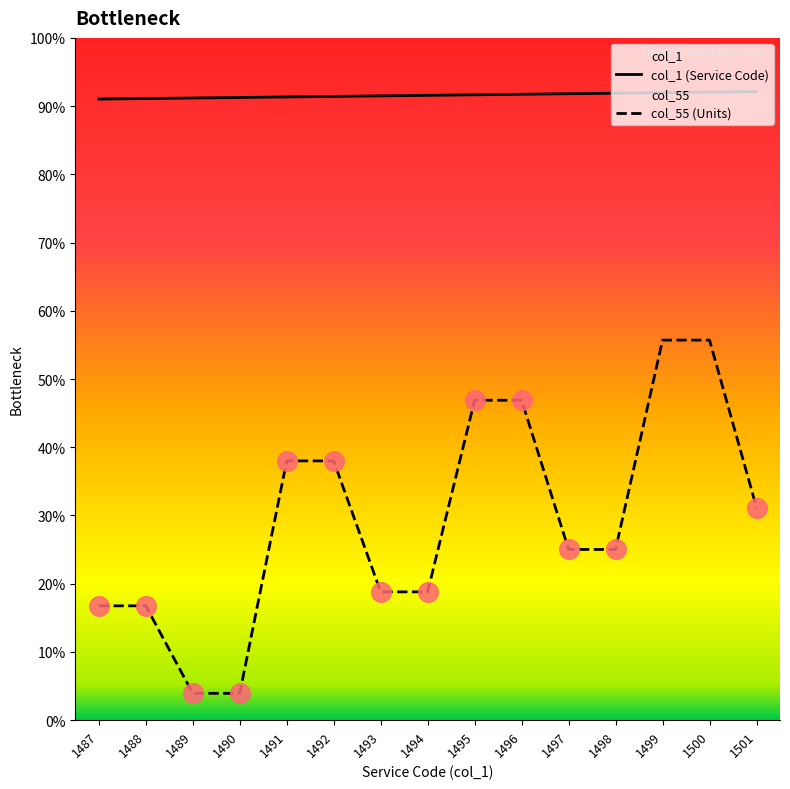

What are all the series names shown in the legend?

col_1, col_55